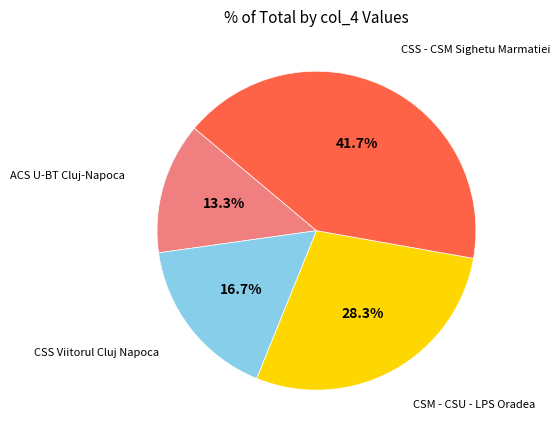

Is there a majority slice in this chart?

No